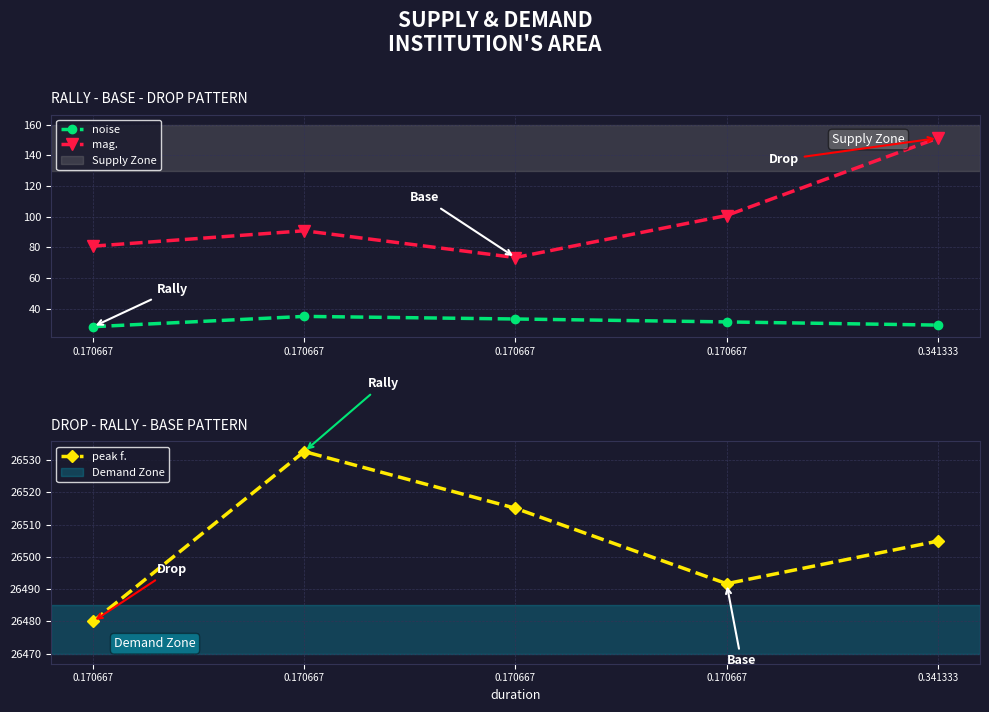

What value does the peak f. series have at 0.341333?

26504.9